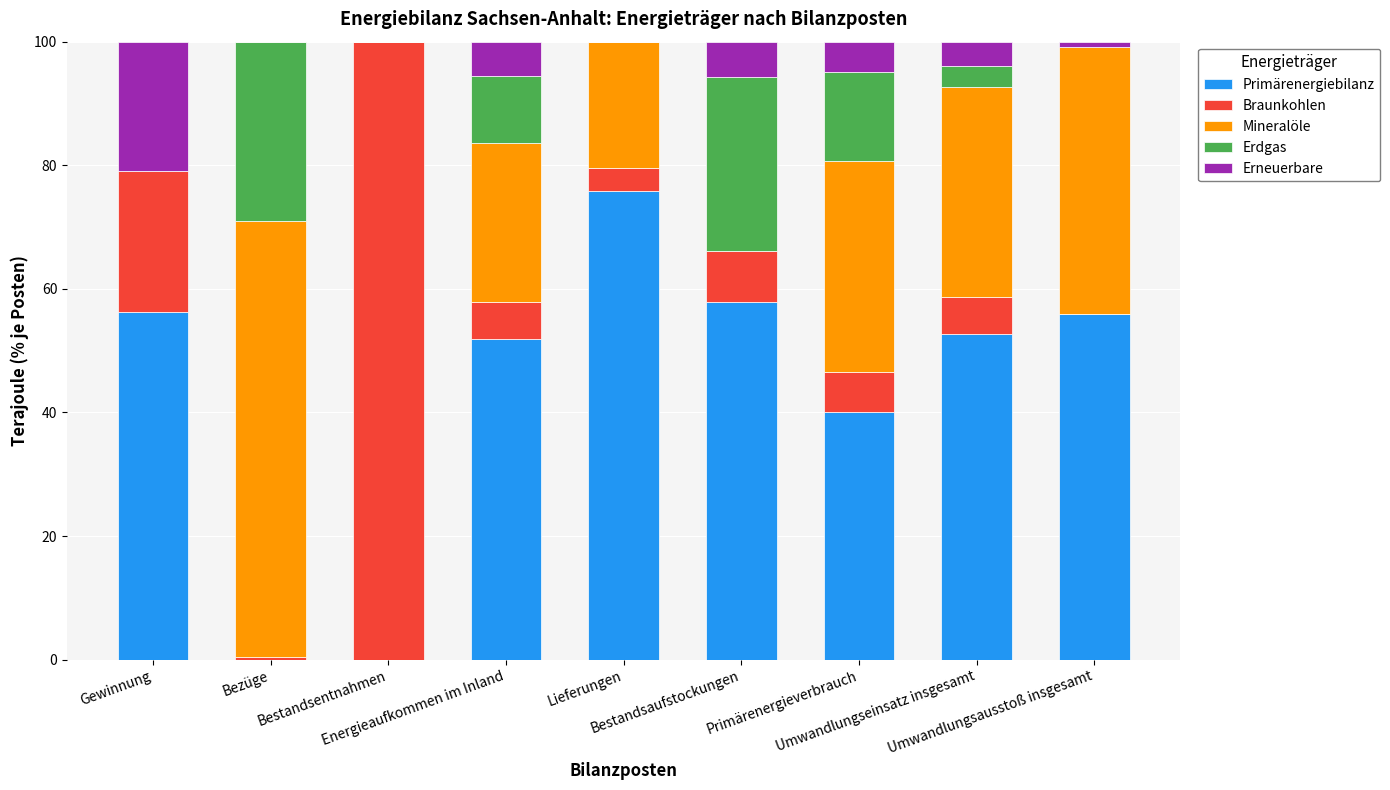

What is the maximum value for Primärenergiebilanz?

75.8